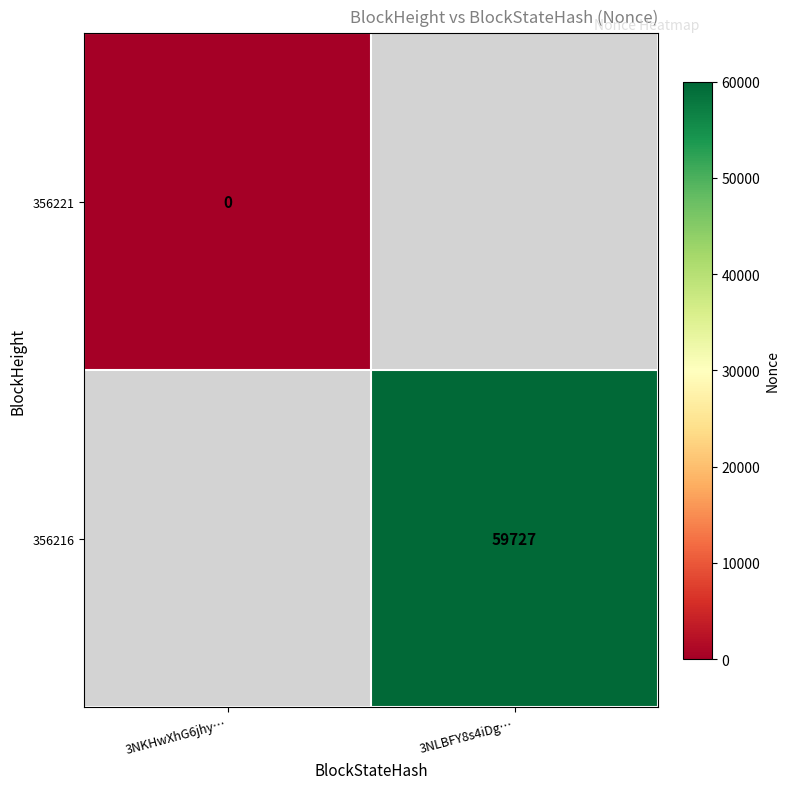

The 356216 series shows 59727 at 3NLBFY8s4iDg…. True or false?

True